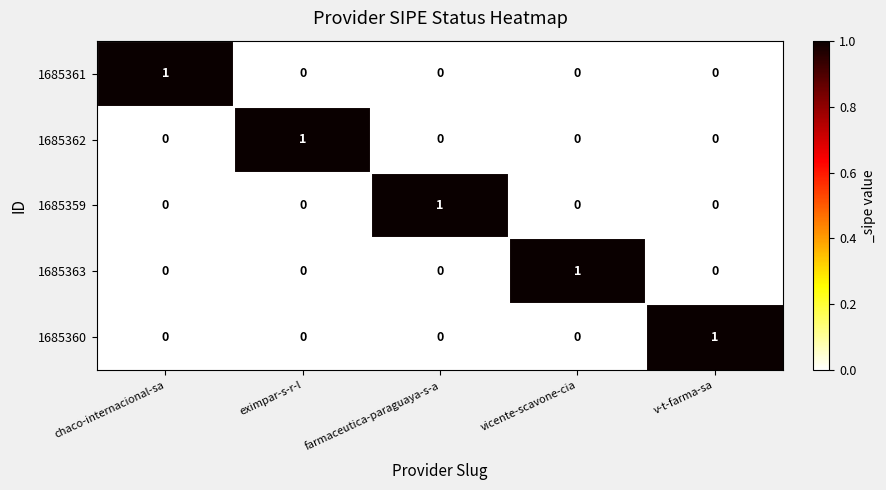

True or false: 1685362 has a value of 0 at chaco-internacional-sa.

True